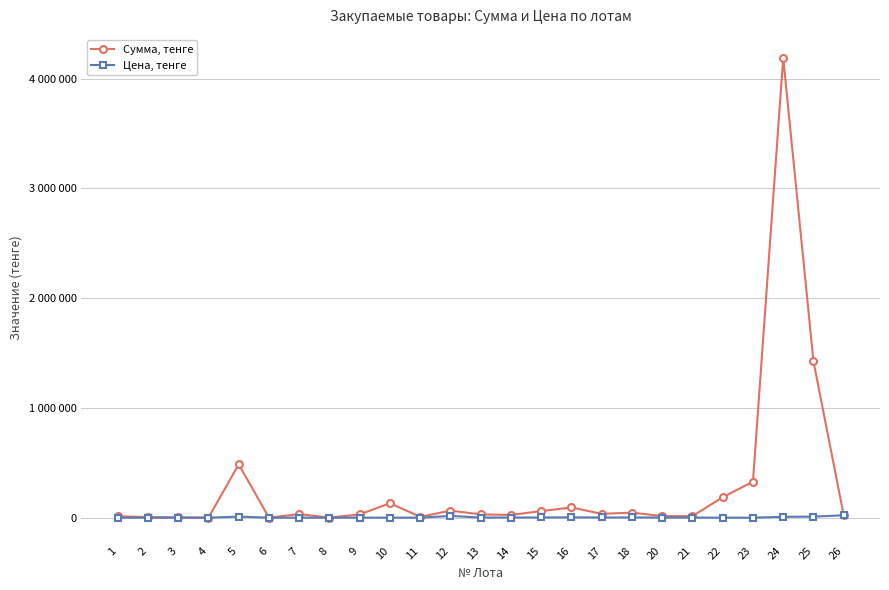

True or false: Цена, тенге has more than 1 points higher than both neighbors.

True